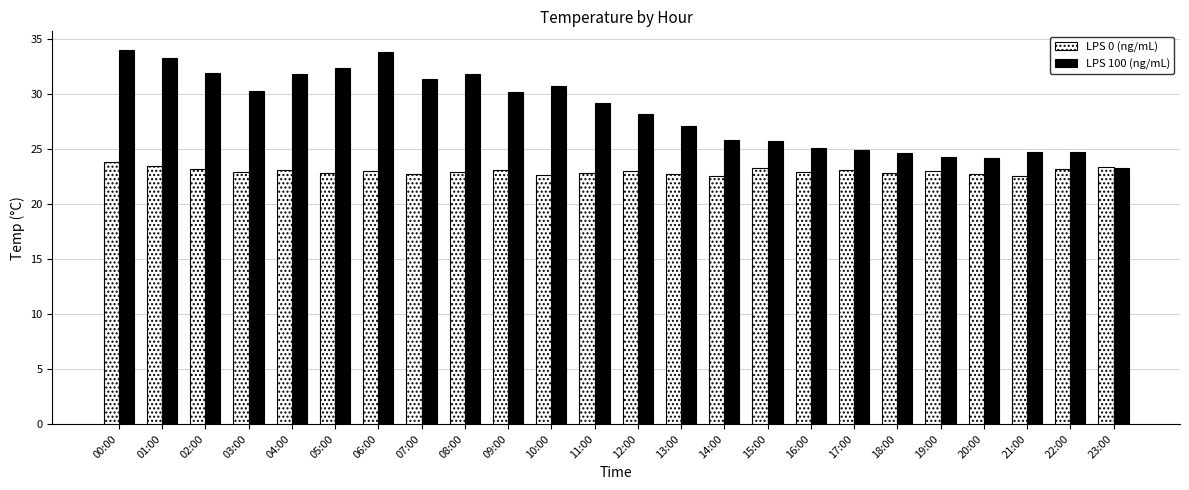

What is the difference between the maximum and minimum values in the LPS 100 (ng/mL) series?

10.7